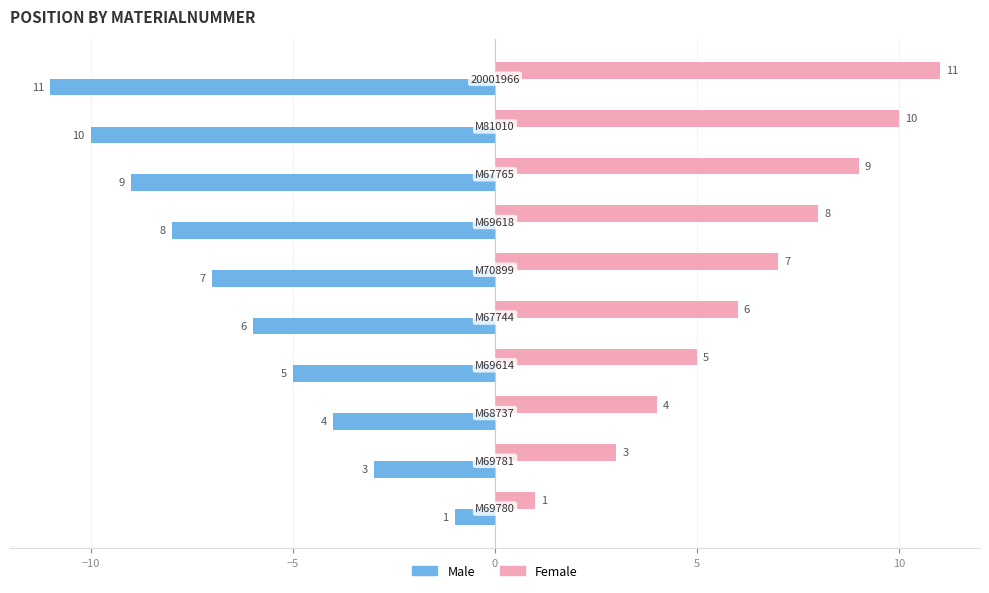

What is the smallest value displayed?

-11